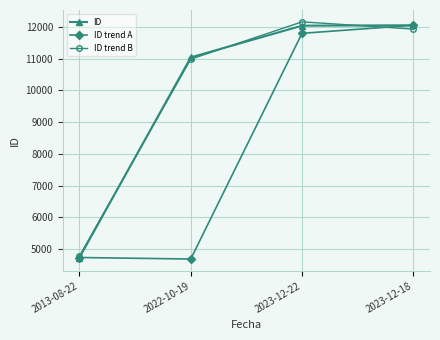

What is the highest value of the ID trend A series?

12055.0